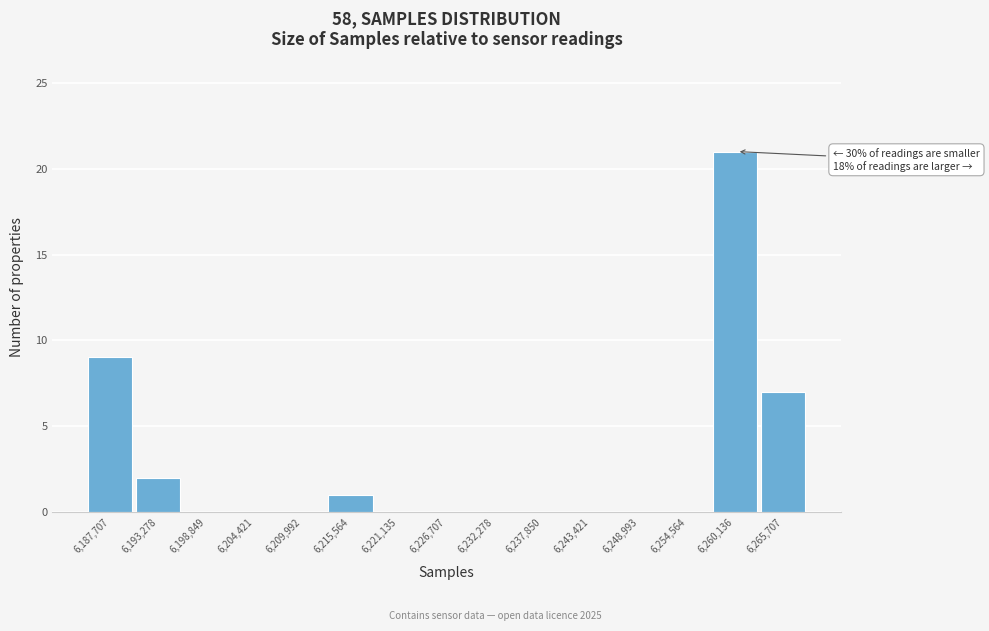

Reading left to right, list all the values displayed in this chart.

6,187,707=9	6,193,278=2	6,198,849=0	6,204,421=0	6,209,992=0	6,215,564=1	6,221,135=0	6,226,707=0	6,232,278=0	6,237,850=0	6,243,421=0	6,248,993=0	6,254,564=0	6,260,136=21	6,265,707=7